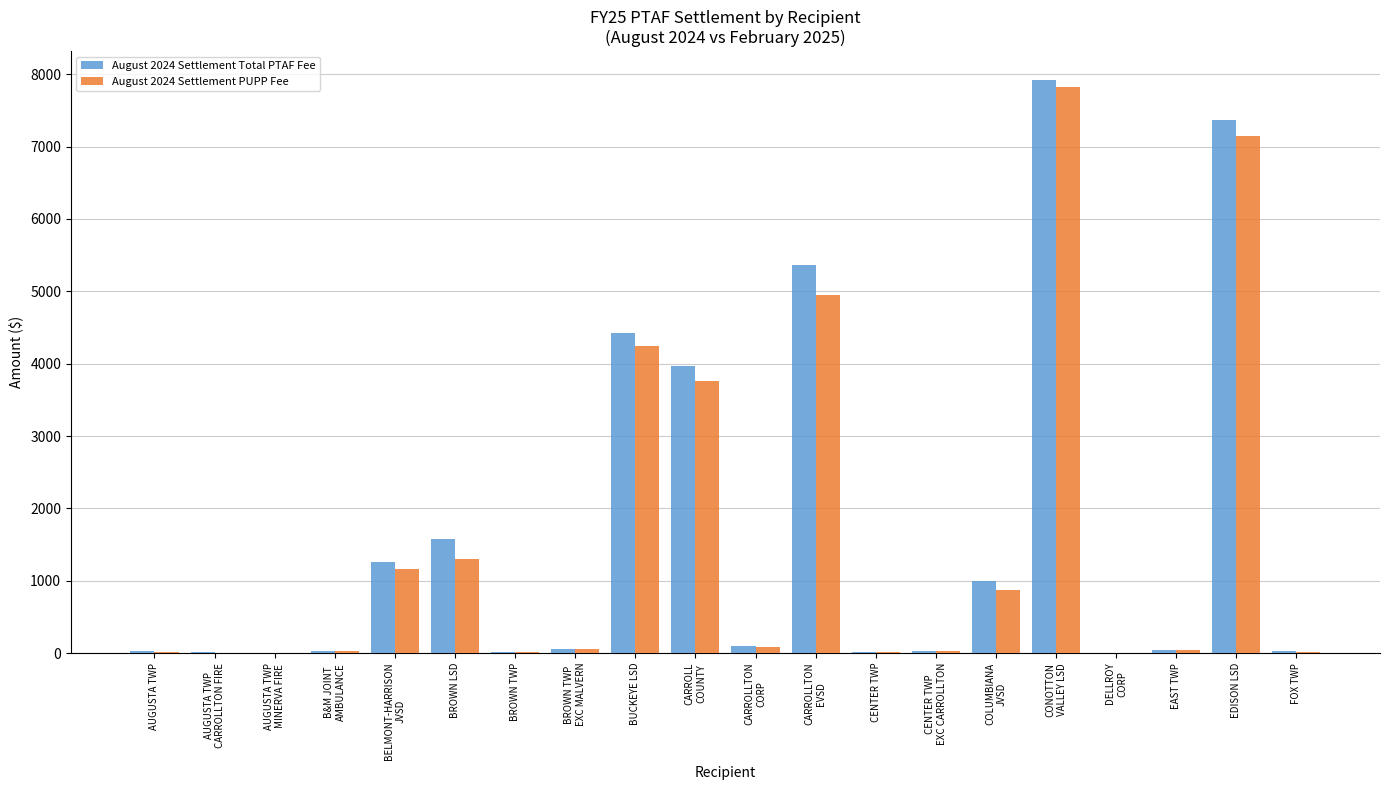

What is the sum of all August 2024 Settlement PUPP Fee values?

31568.9